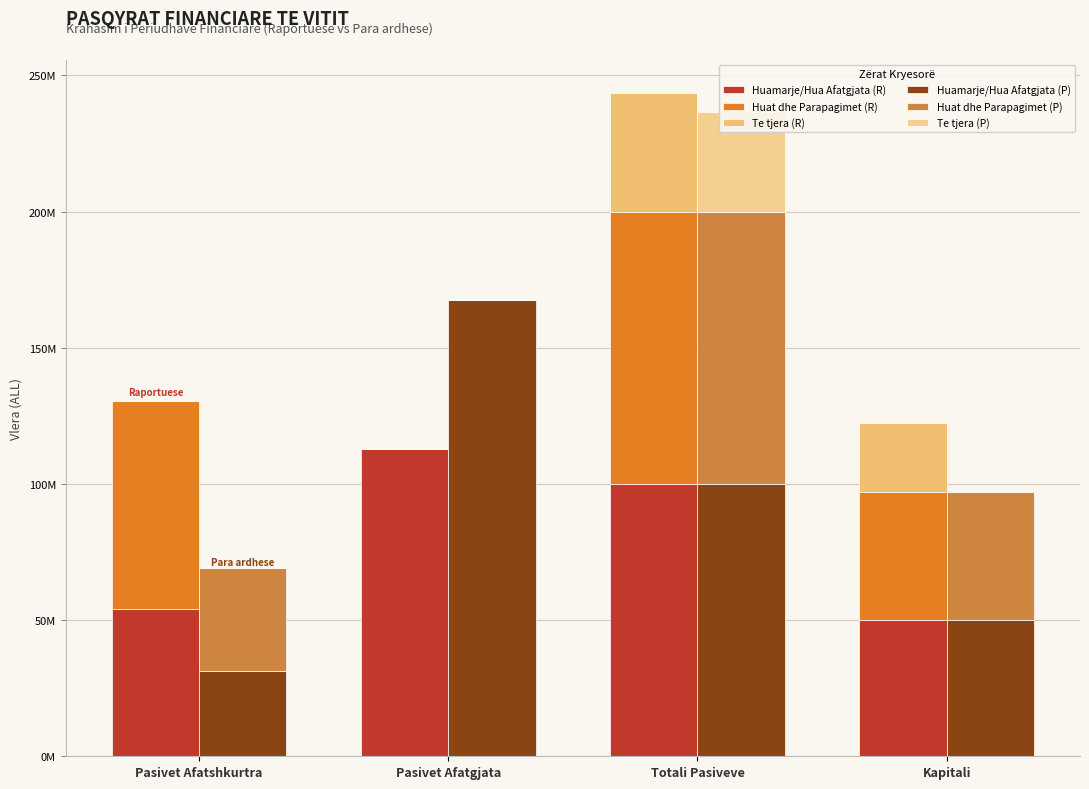

Which series changed the most between Pasivet Afatshkurtra and Pasivet Afatgjata?

Huamarje/Hua Afatgjata (P)